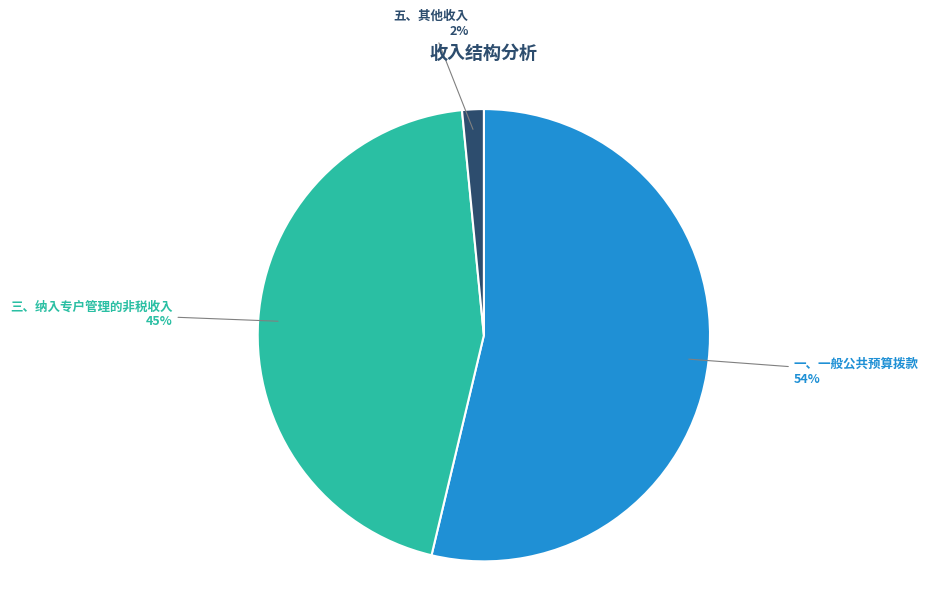

Is 一、一般公共预算拨款 the majority of the pie?

Yes